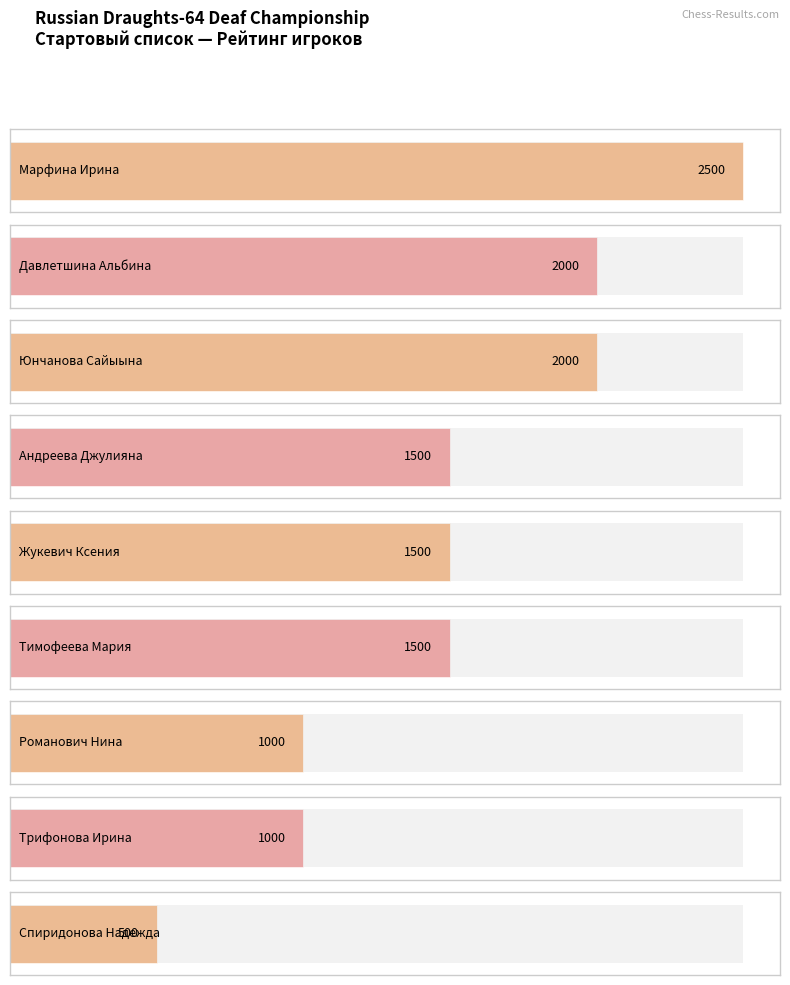

Which label corresponds to the smallest value in the chart?

Спиридонова Надежда